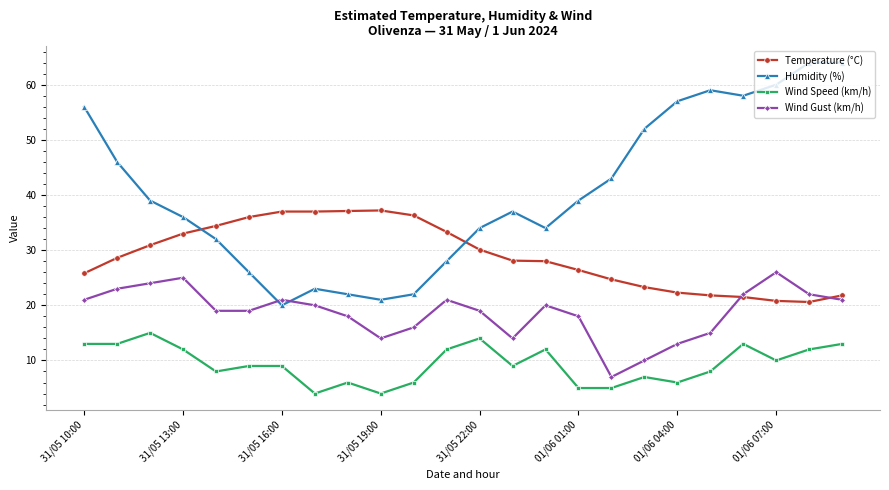

Which series has the largest total across all categories?

Humidity (%)